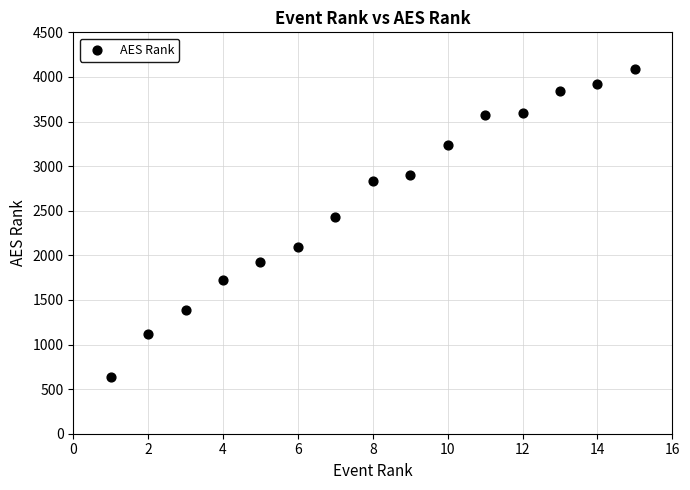

What Y value in the scatter plot is closest to 2364?

2427